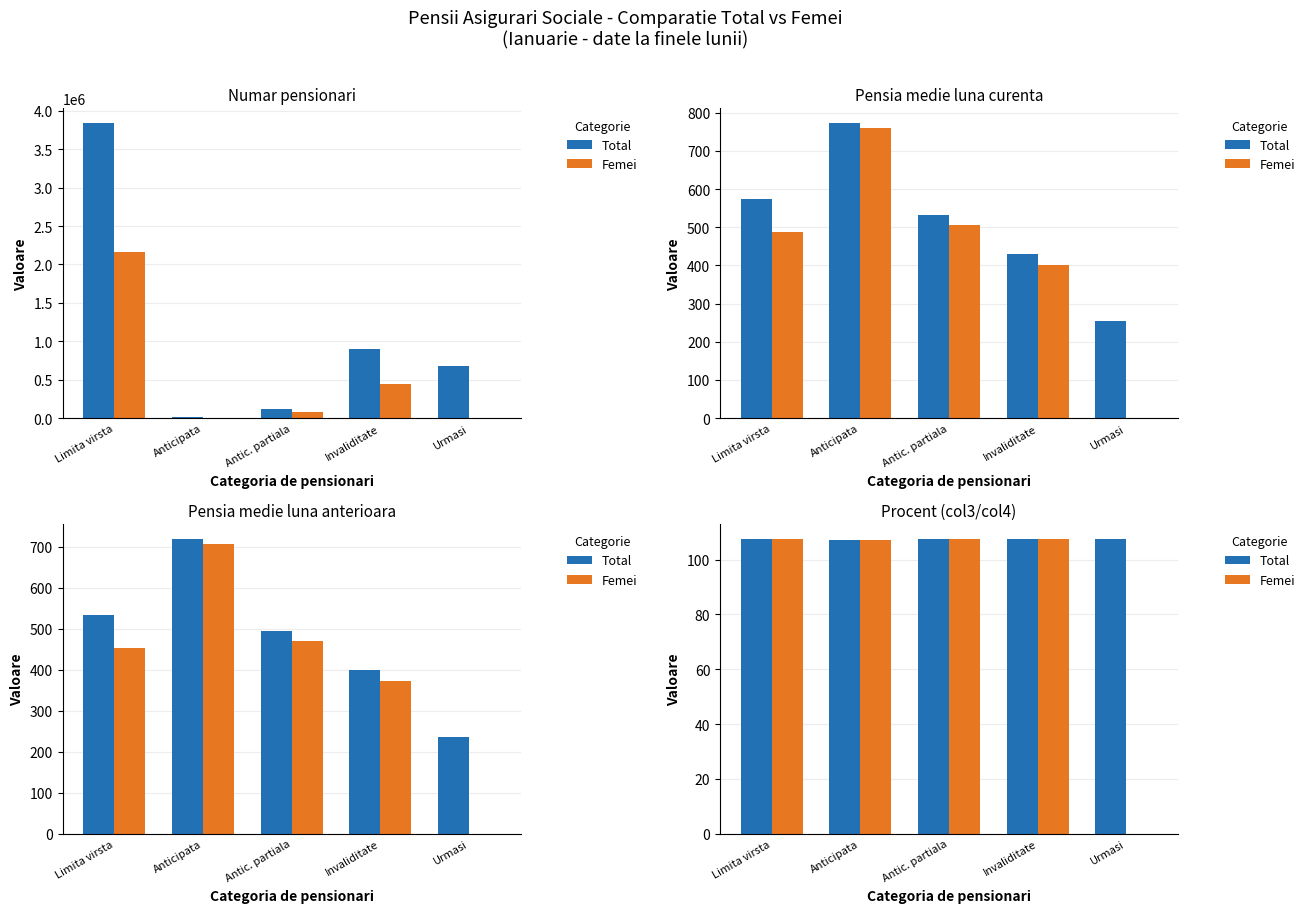

What is the difference between the highest and lowest values at Antic. partiala?

0.1